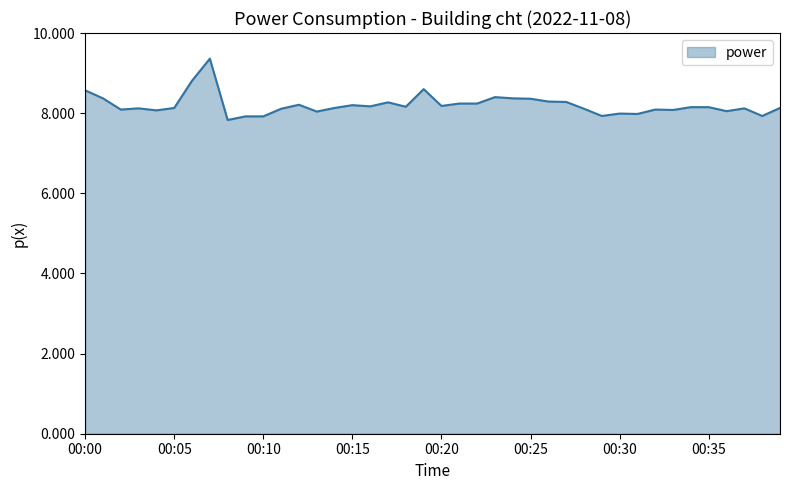

What is the smallest value displayed?

7.8